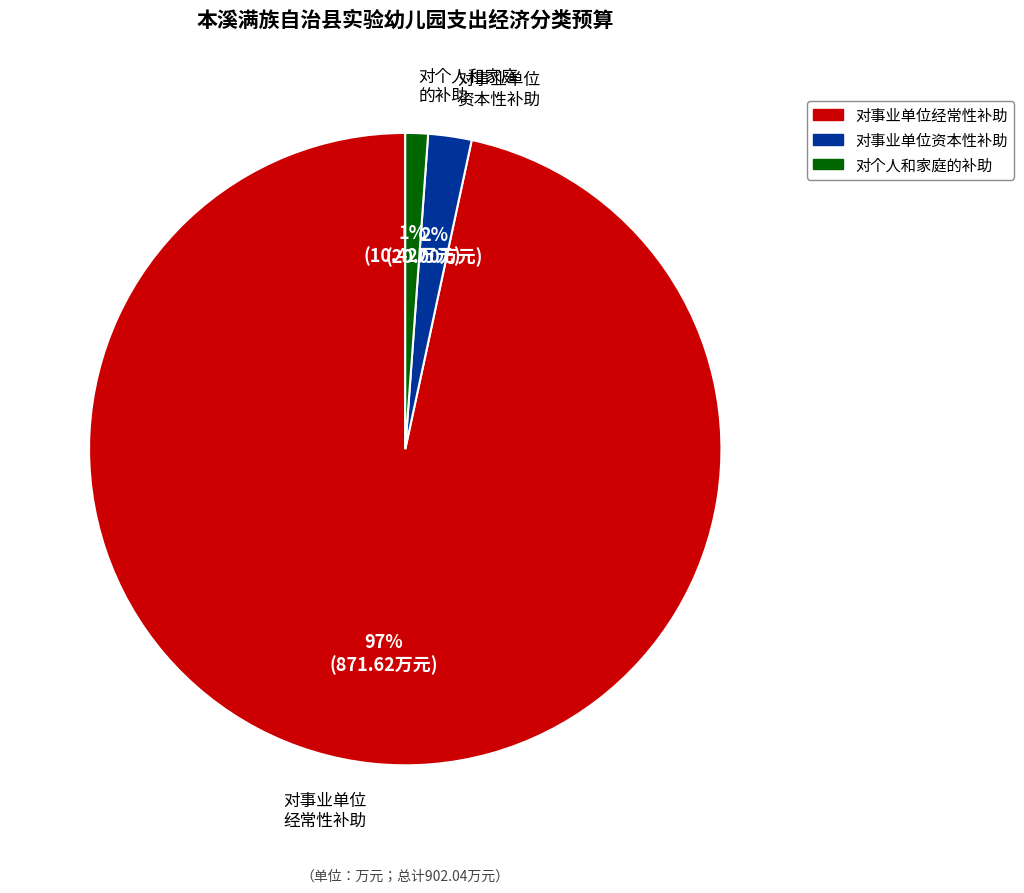

How many slices are in this pie chart?

3